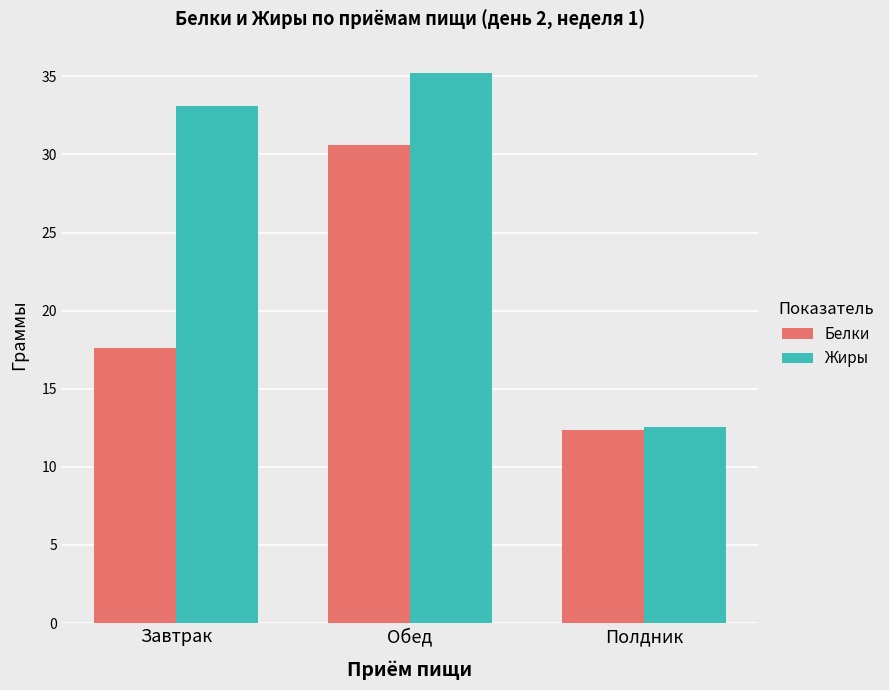

Which series changed the most between Завтрак and Полдник?

Жиры